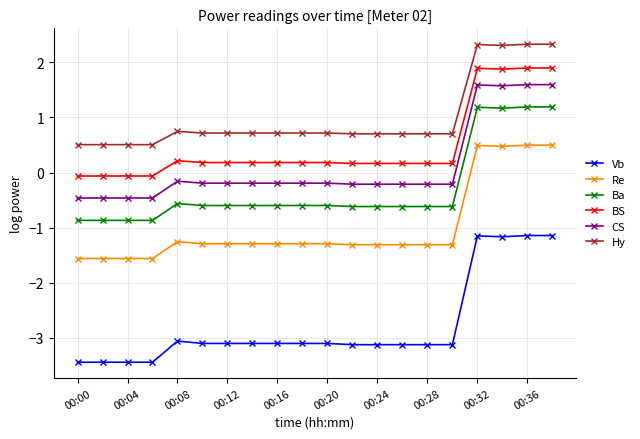

Which series has the largest total across all categories?

Hy